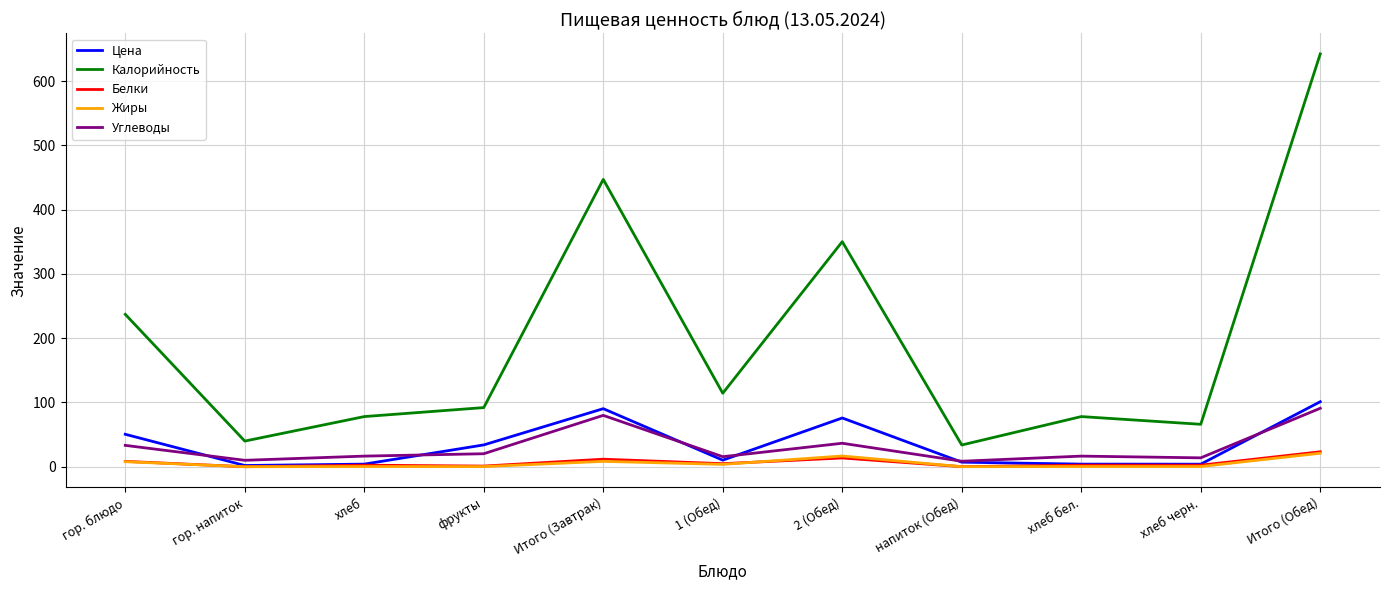

What are all the series names shown in the legend?

Цена, Калорийность, Белки, Жиры, Углеводы